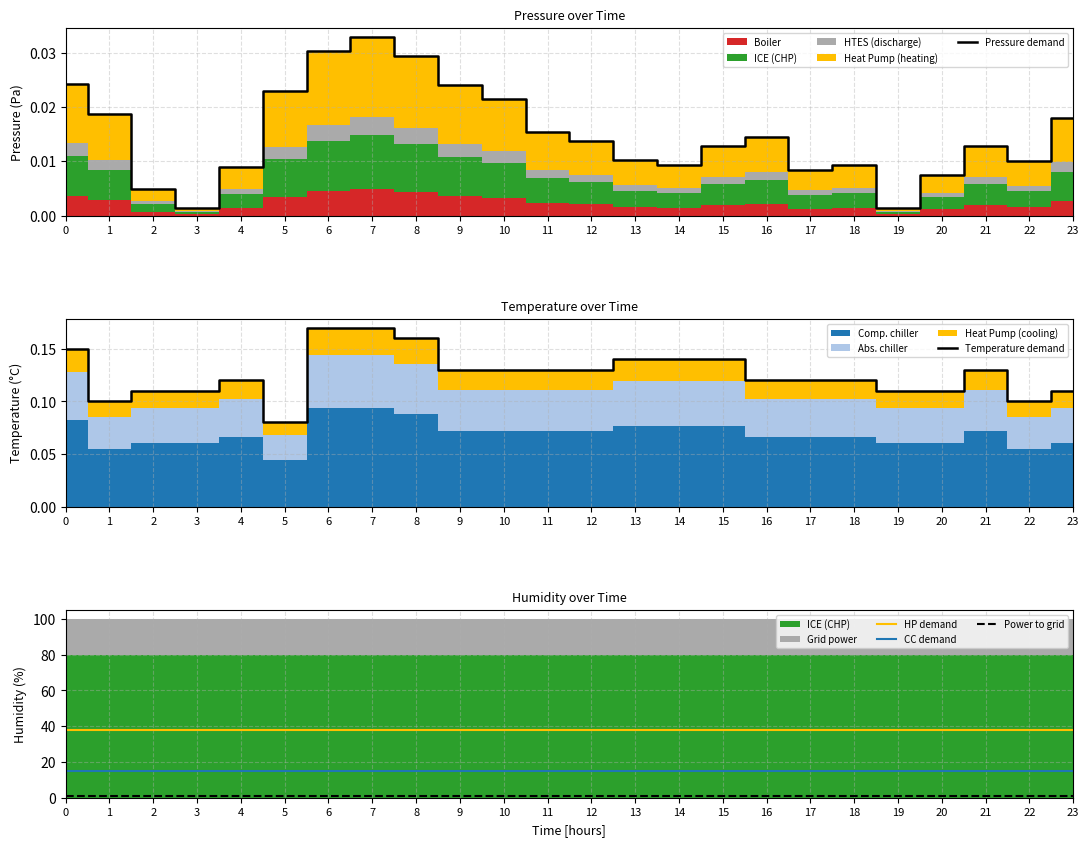

At how many categories does at least one series exceed 37?

24